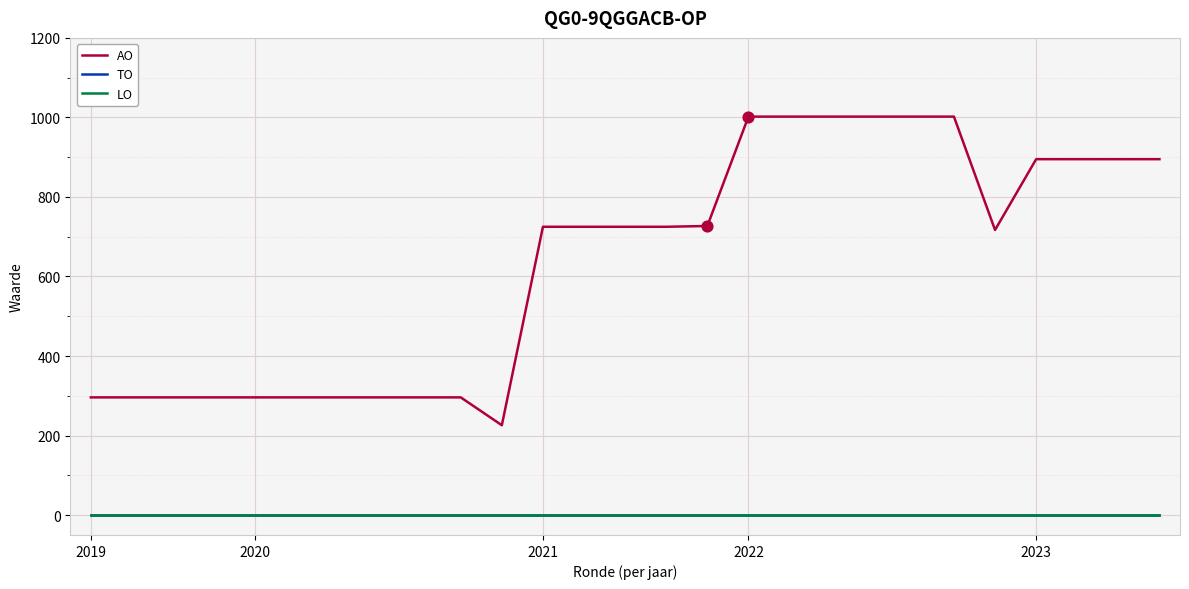

Does the chart have visible grid lines?

Yes